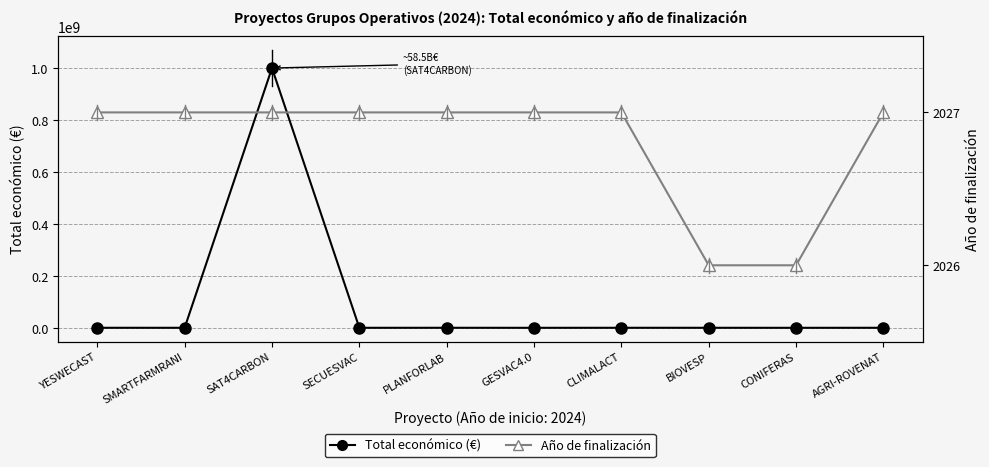

What is the sum of all Año de finalización values?

20268